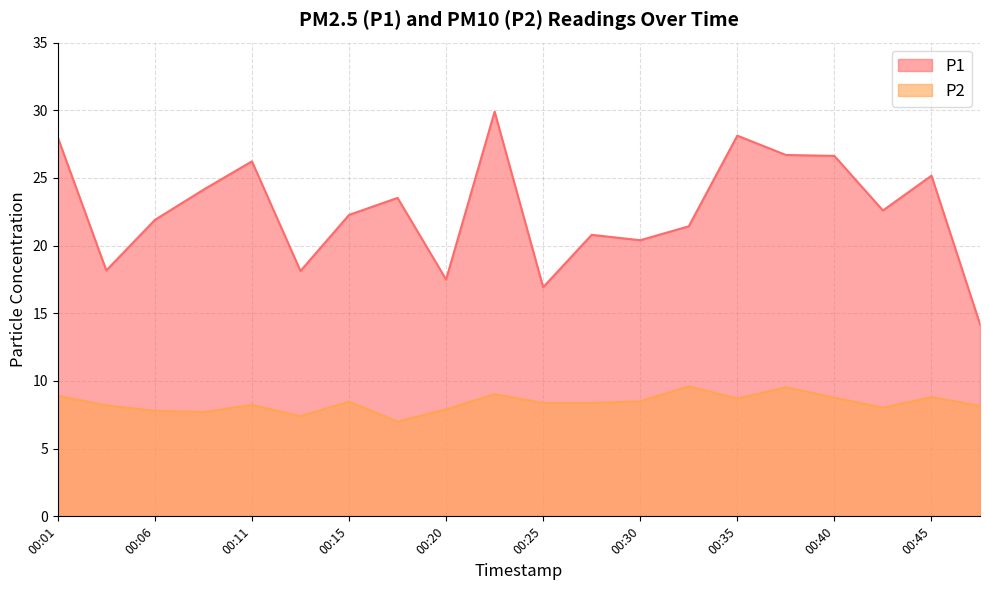

How many values in the P1 series exceed 22?

11